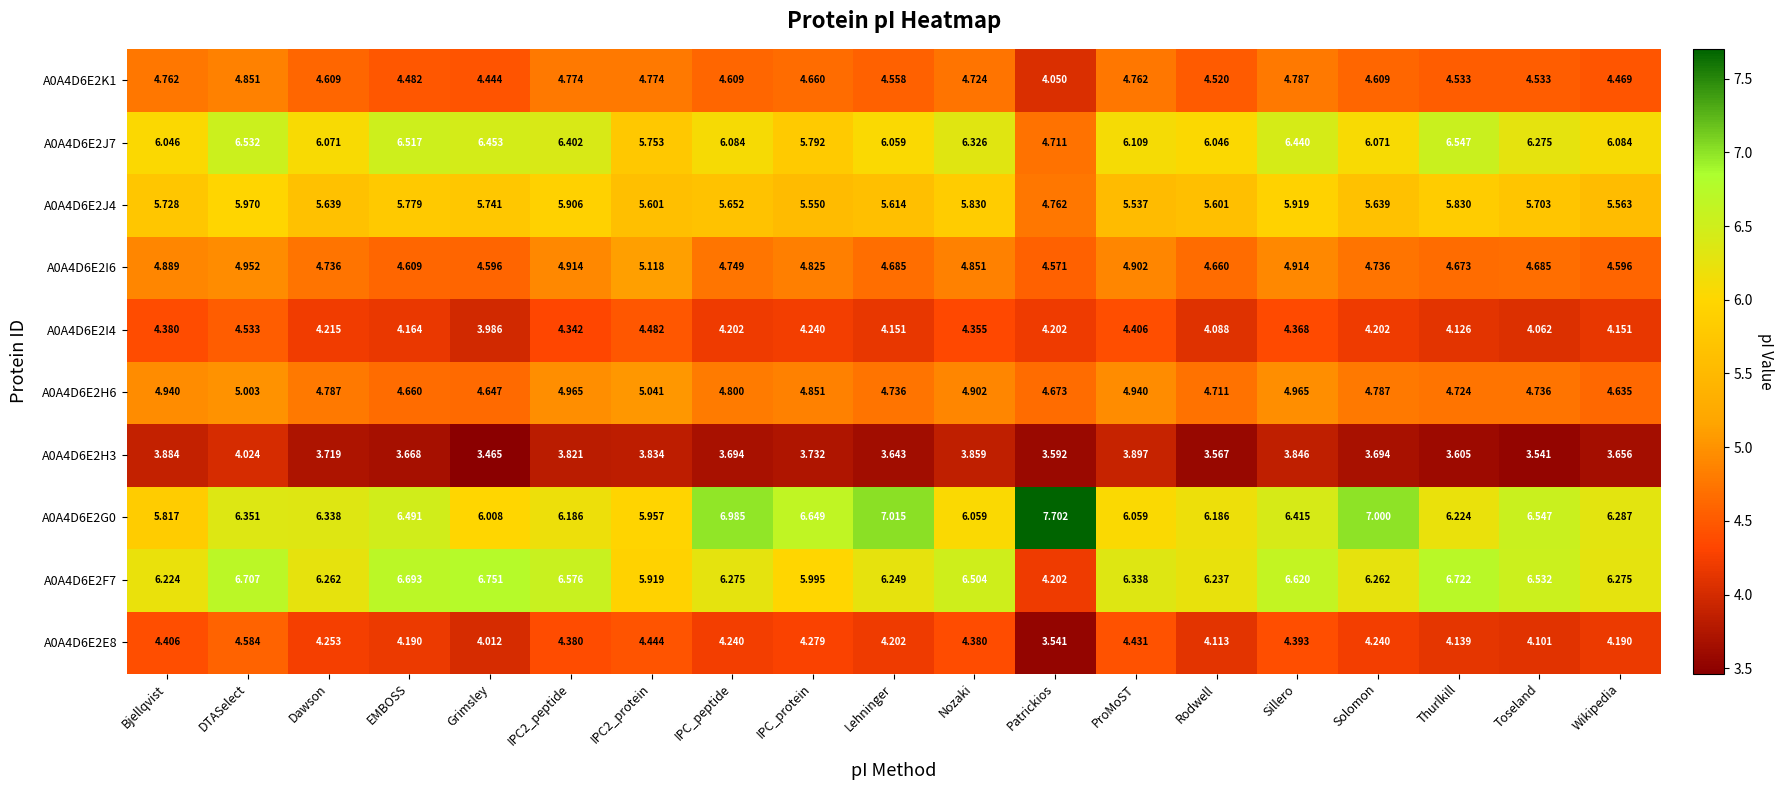

What is the greatest value displayed?

7.7